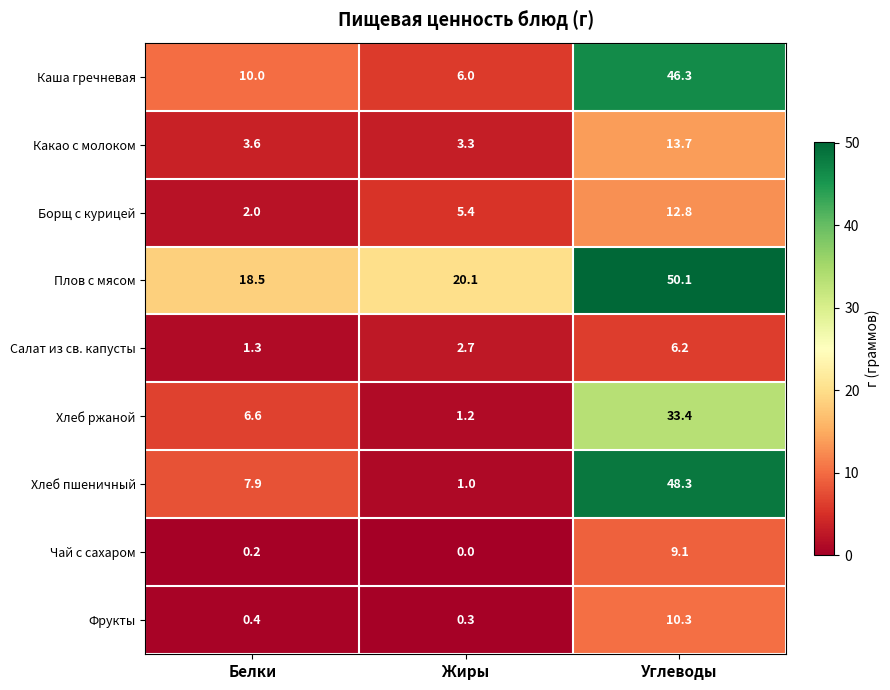

What is the sum of all Плов с мясом values?

88.7